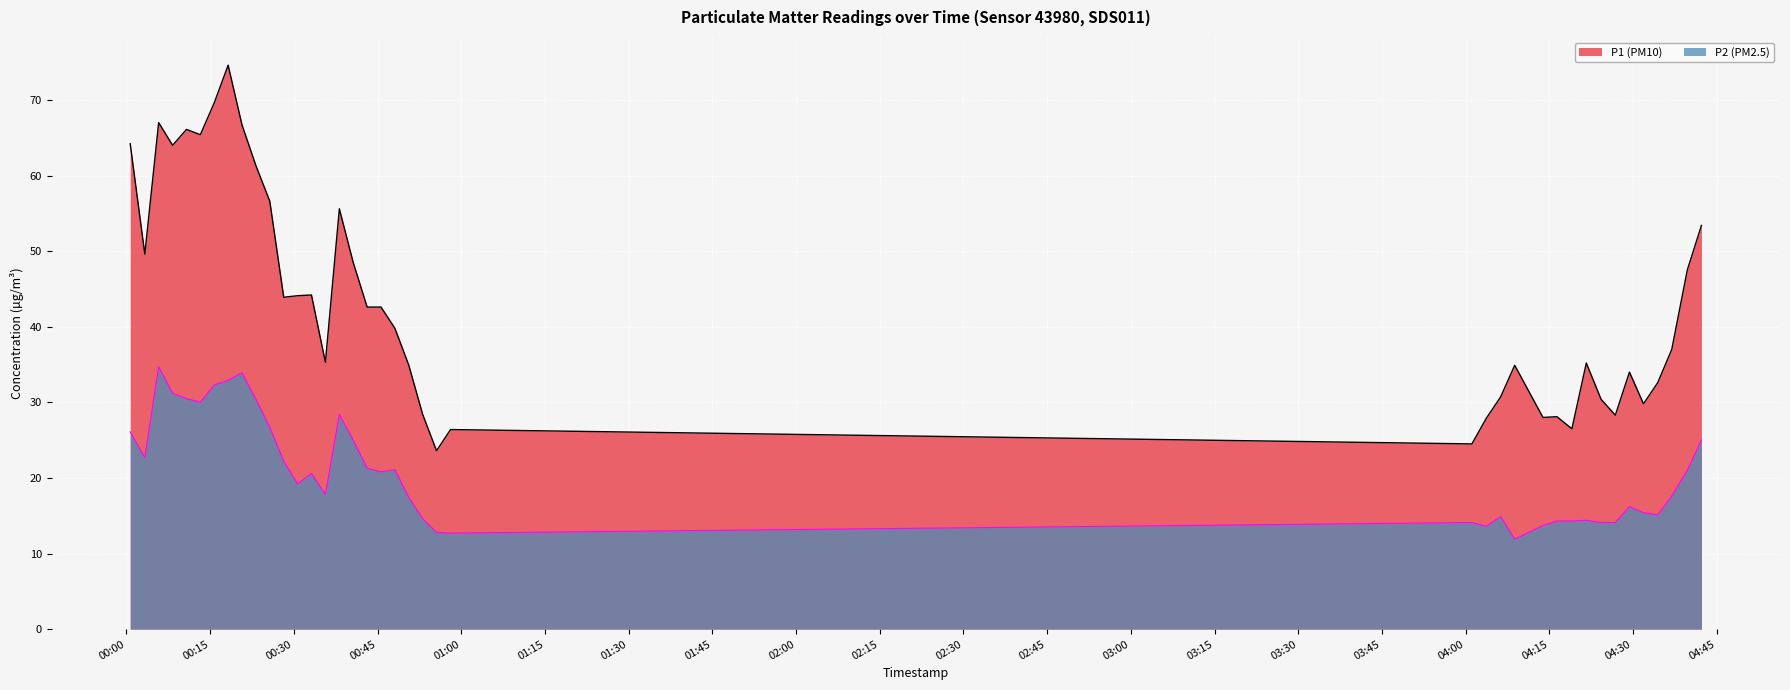

What is the difference between the second highest and second lowest values in the P2 series?

21.2